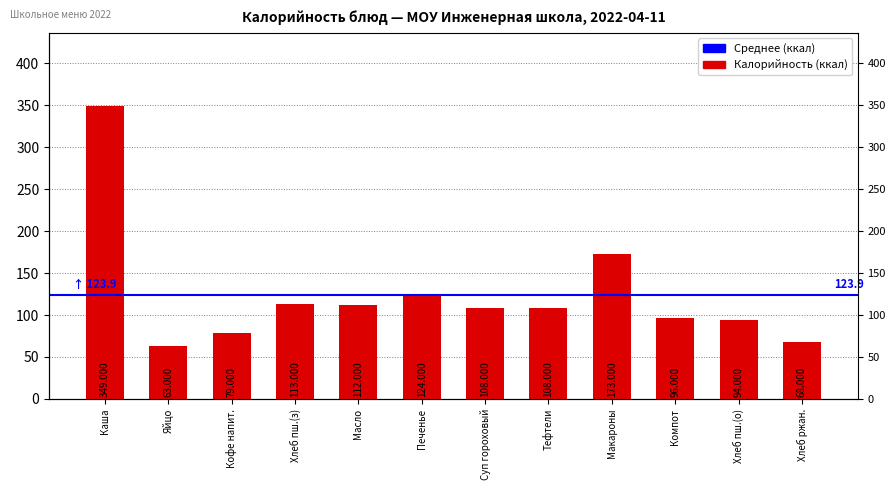

How many categories are shown in the chart?

12